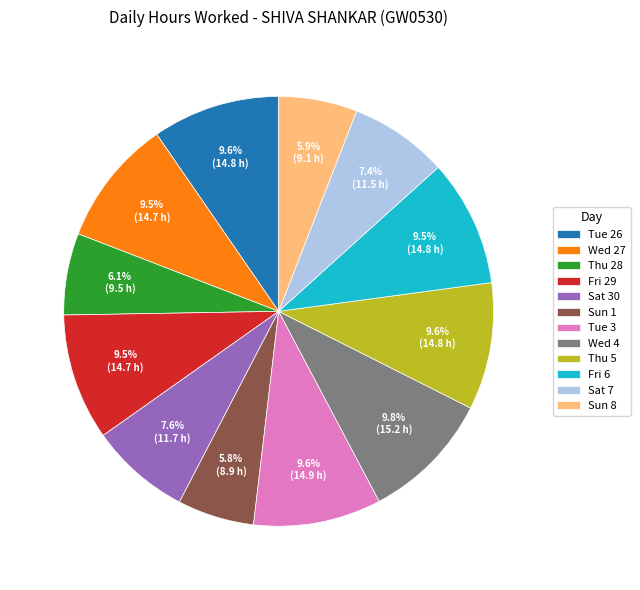

How many segments does this pie chart have?

12